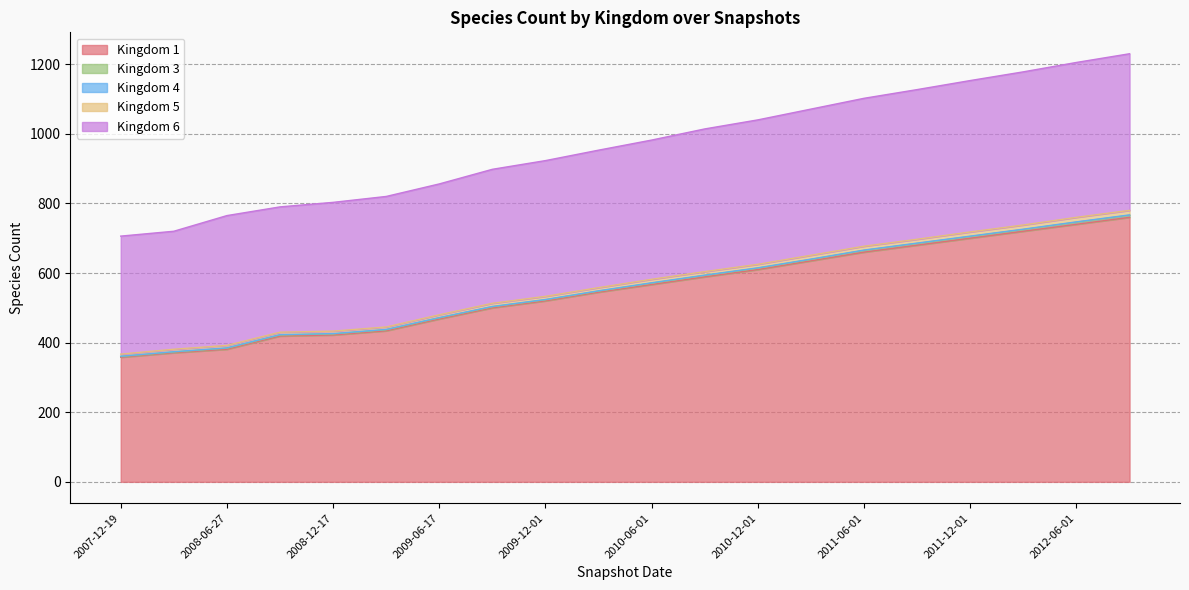

Where is 5 nearest to the value 573?

2010-06-01